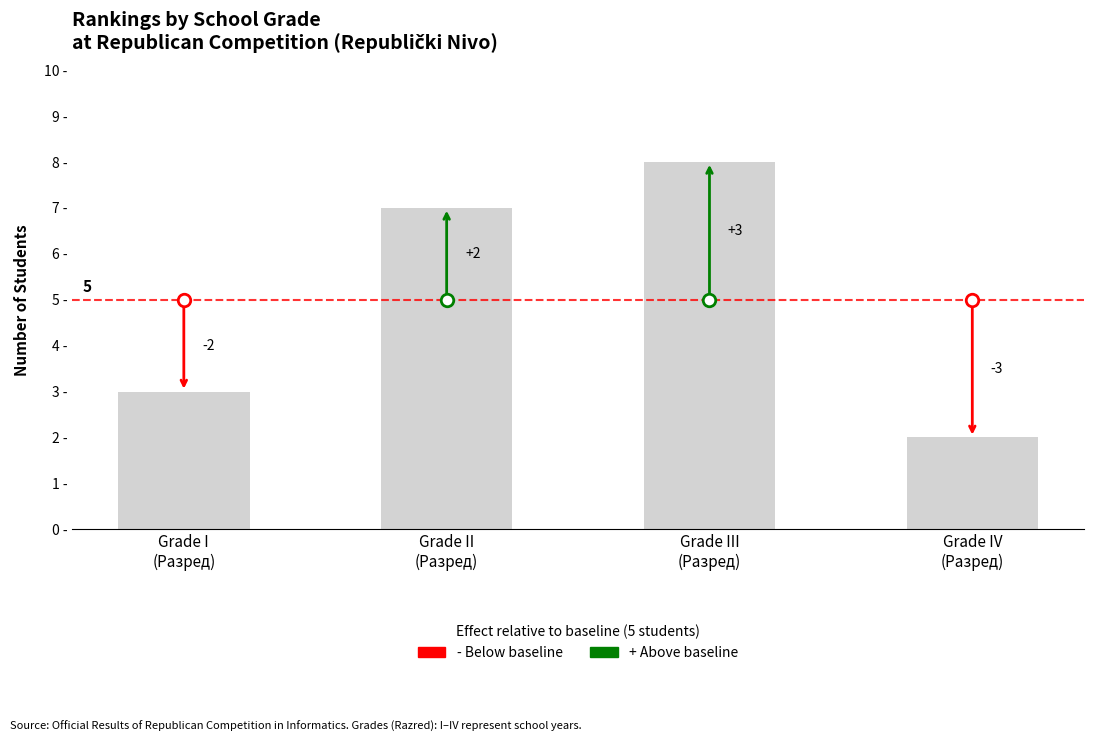

Reading left to right, extract all data points from this chart.

3	7	8	2